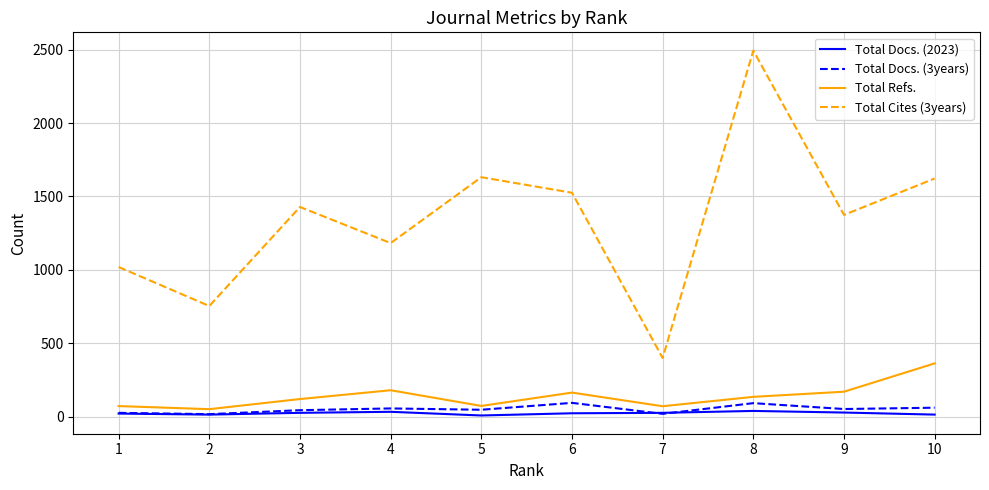

What is the total value across all series at 1?

1135